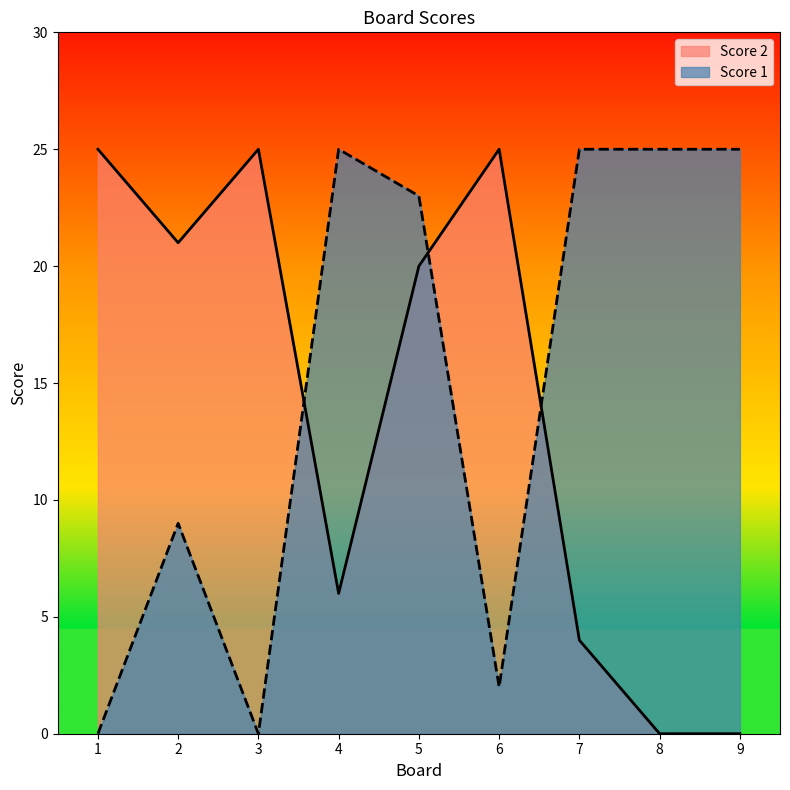

How many lines are shown in the chart?

2